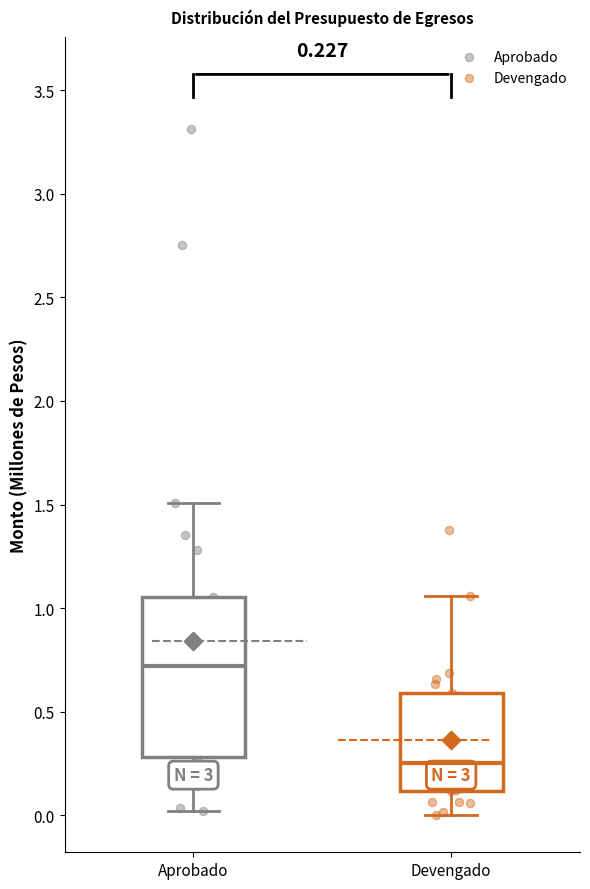

Which box is the tallest, from its lower edge to its upper edge?

Aprobado